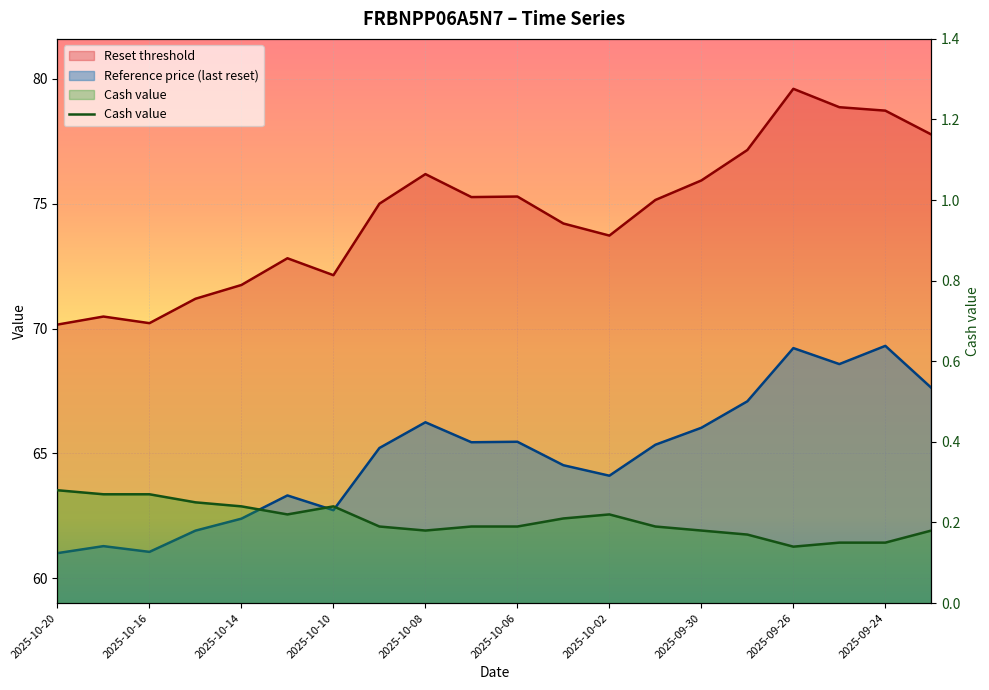

At 2025-10-09, list the series in order from smallest to largest.

Cash value, Reference price (last reset), Reset threshold